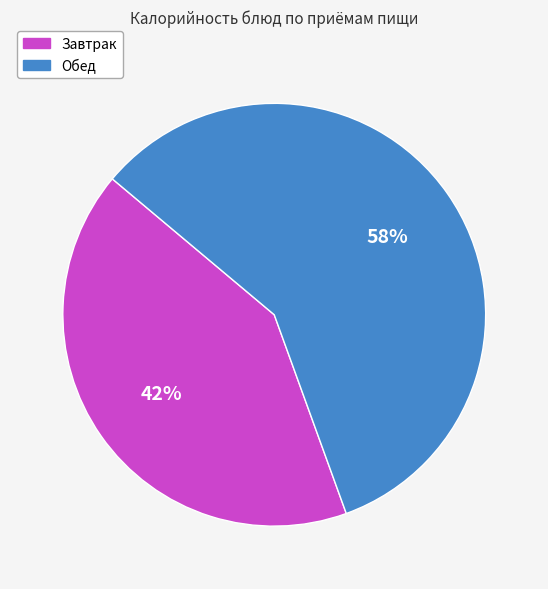

What is the ratio of the value at Обед to the value at Завтрак?

1.4